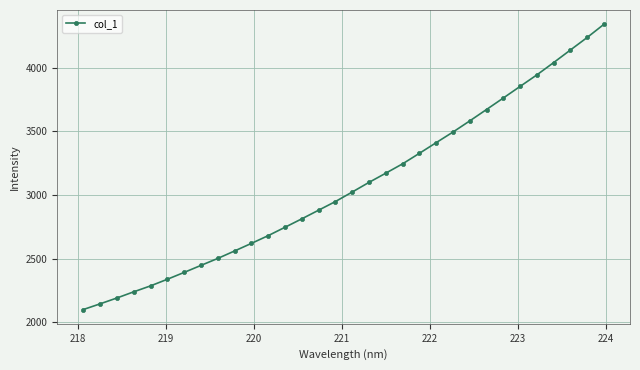

True or false: there are more than 2 points higher than both neighbors.

False